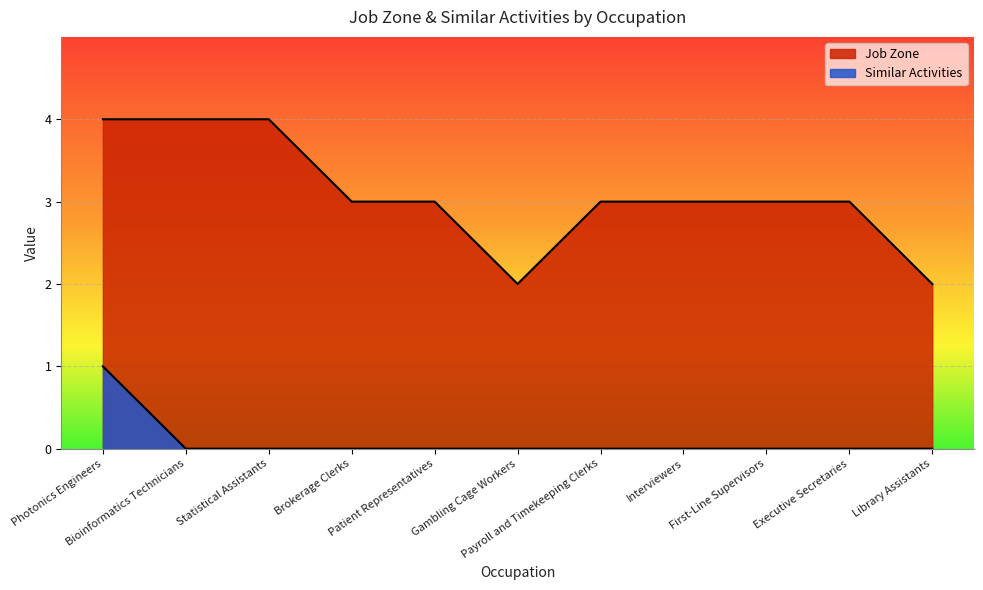

Where is Similar Activities nearest to the value 0?

Bioinformatics Technicians